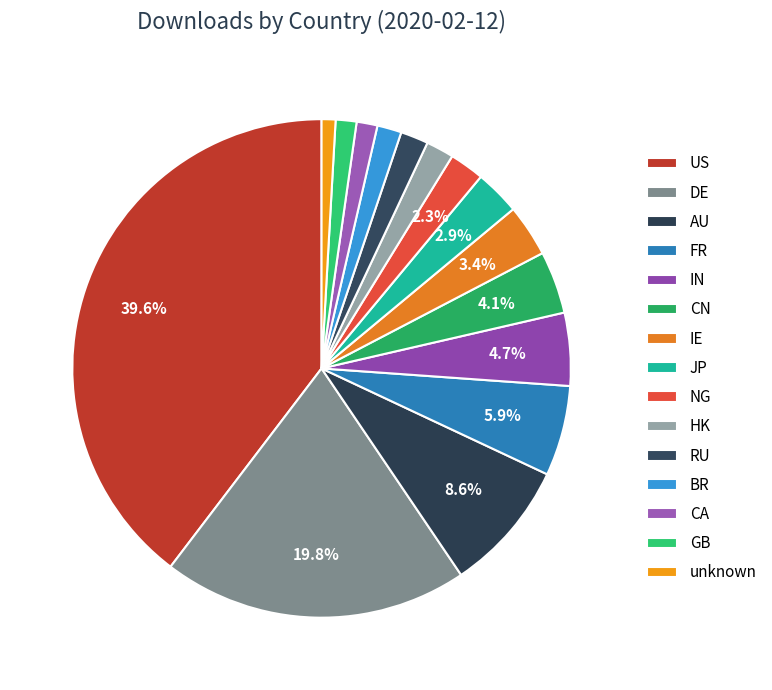

How many slices are in this pie chart?

15